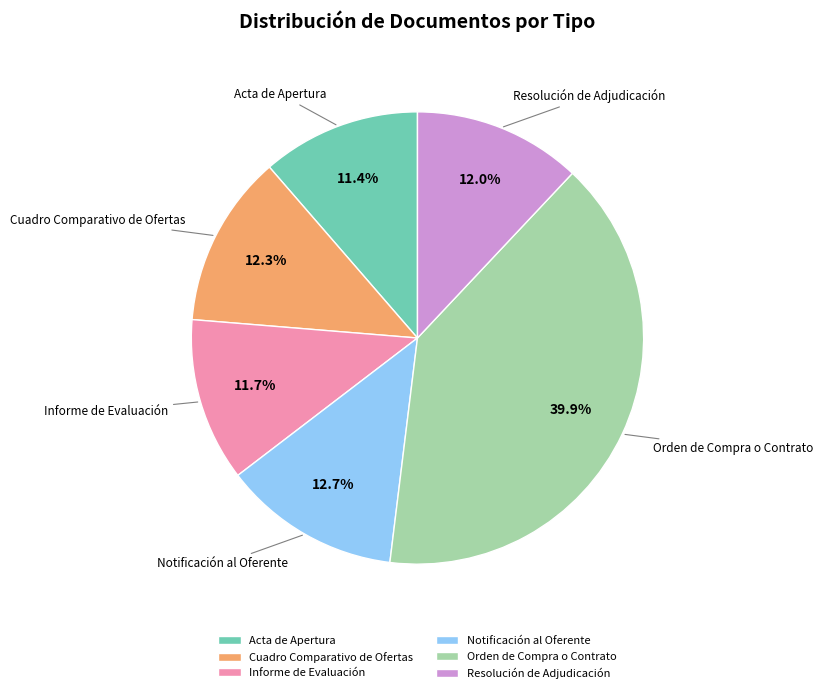

To the nearest percent, what is the combined percentage of Cuadro Comparativo de Ofertas and Informe de Evaluación?

24%